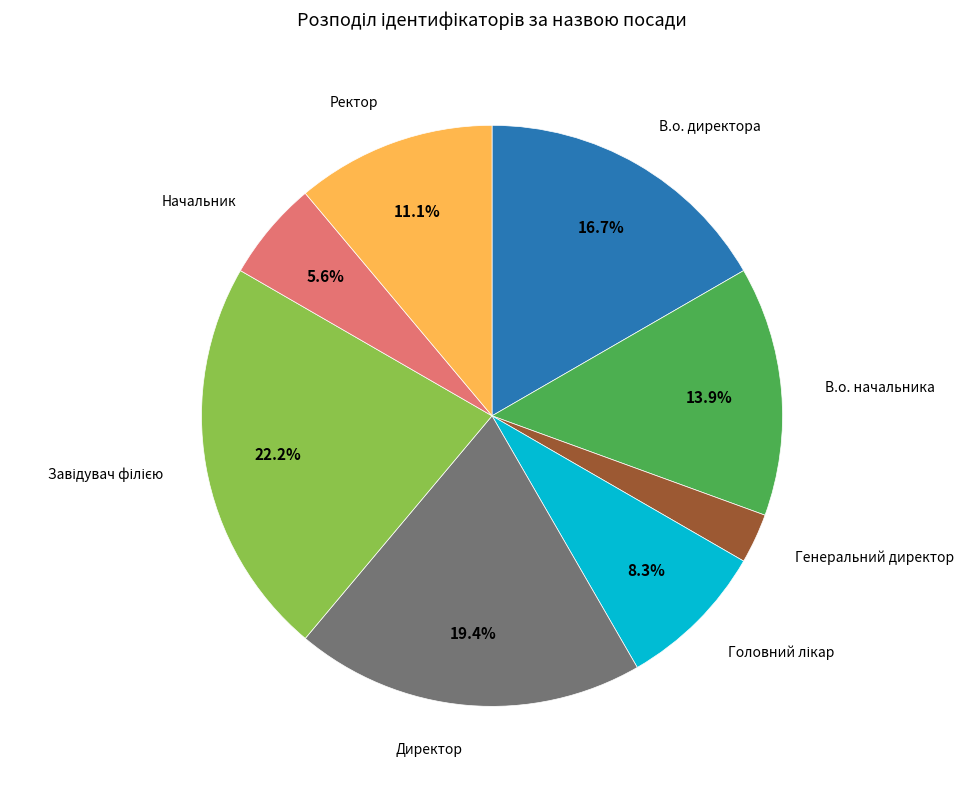

To the nearest percent, what is the average slice percentage?

12%